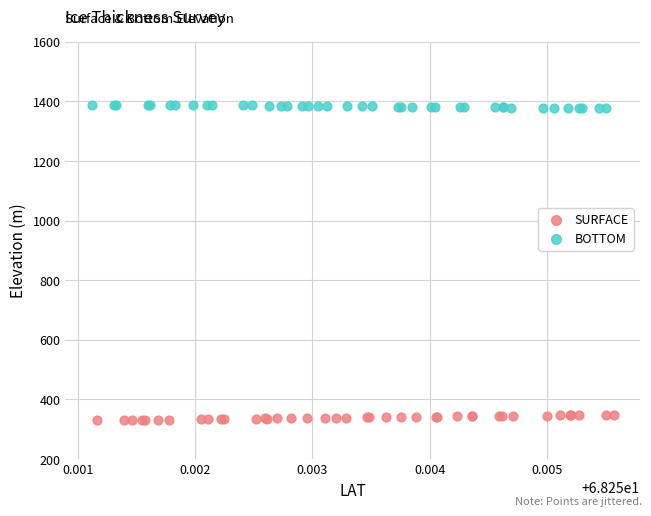

Which series contains the highest Y value?

BOTTOM